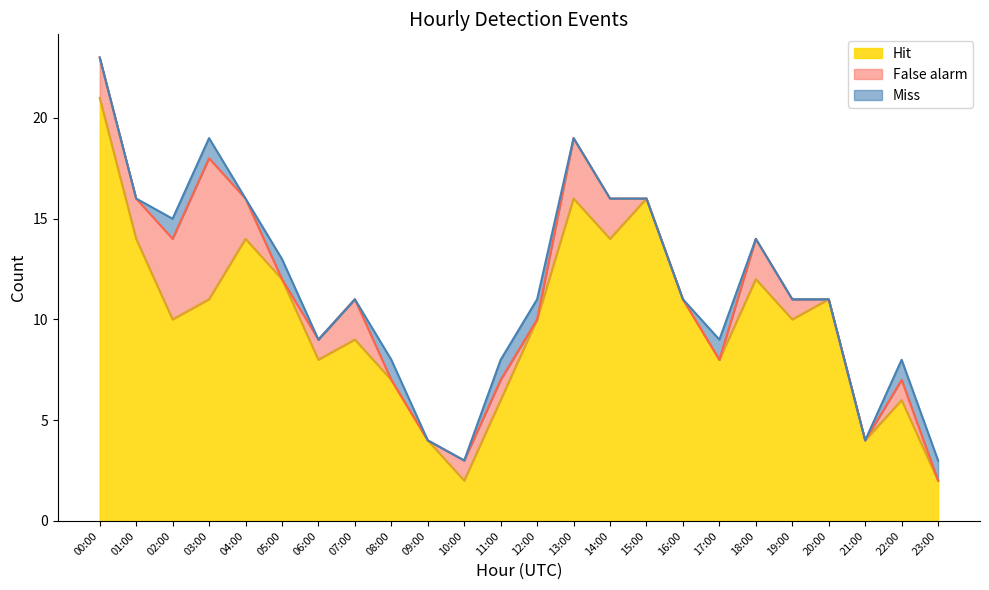

Is it true that Hit equals 16 at 03:00?

False